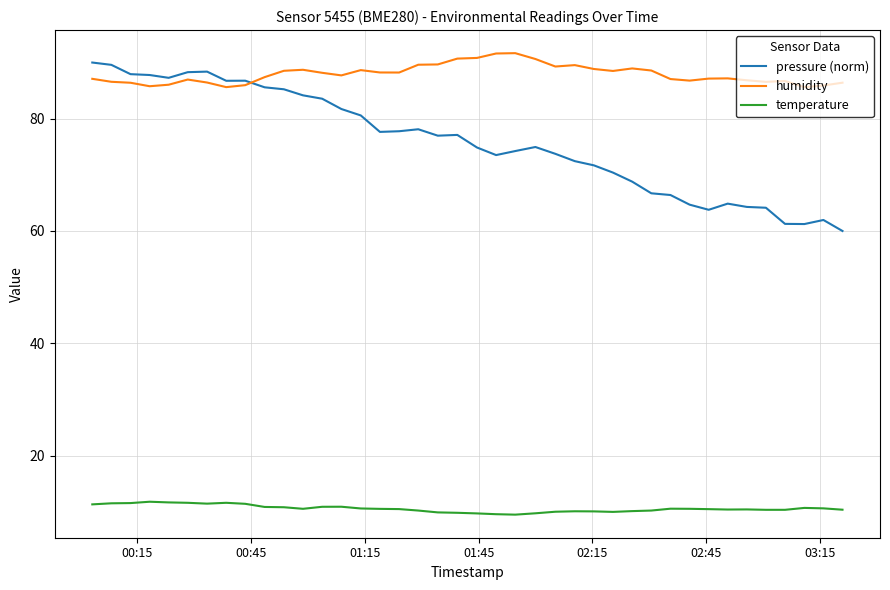

What is the maximum value shown in the chart?

91.7